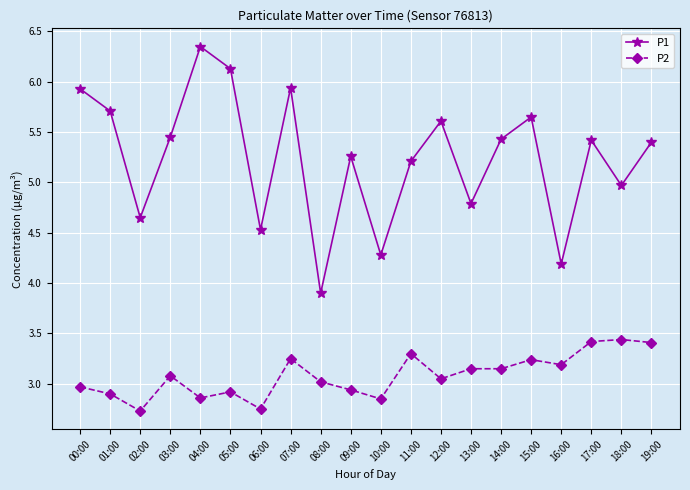

True or false: P2 and P1 intersect in this chart.

False